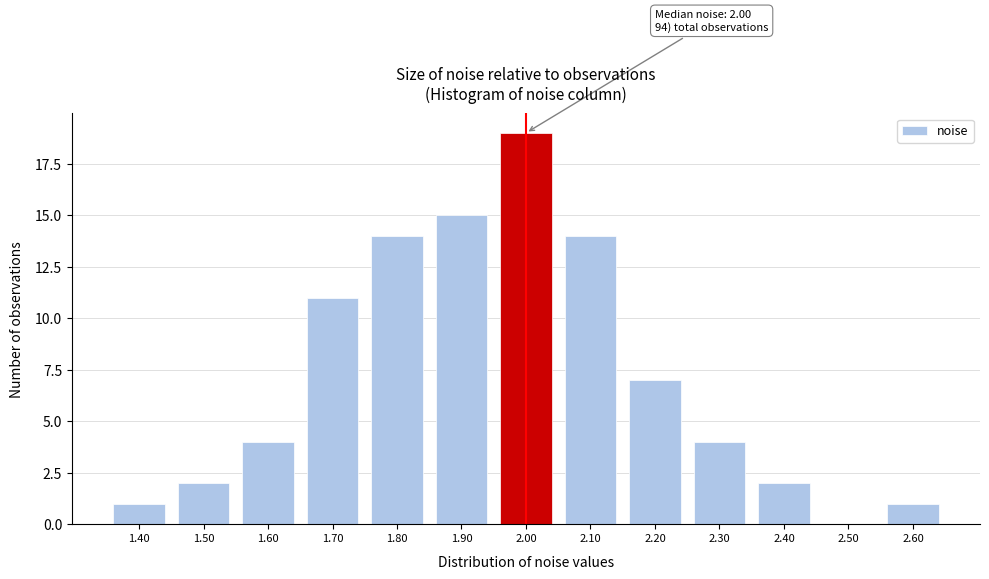

Reading left to right, what are all the values shown in this chart?

1.40=1	1.50=2	1.60=4	1.70=11	1.80=14	1.90=15	2.00=19	2.10=14	2.20=7	2.30=4	2.40=2	2.50=0	2.60=1